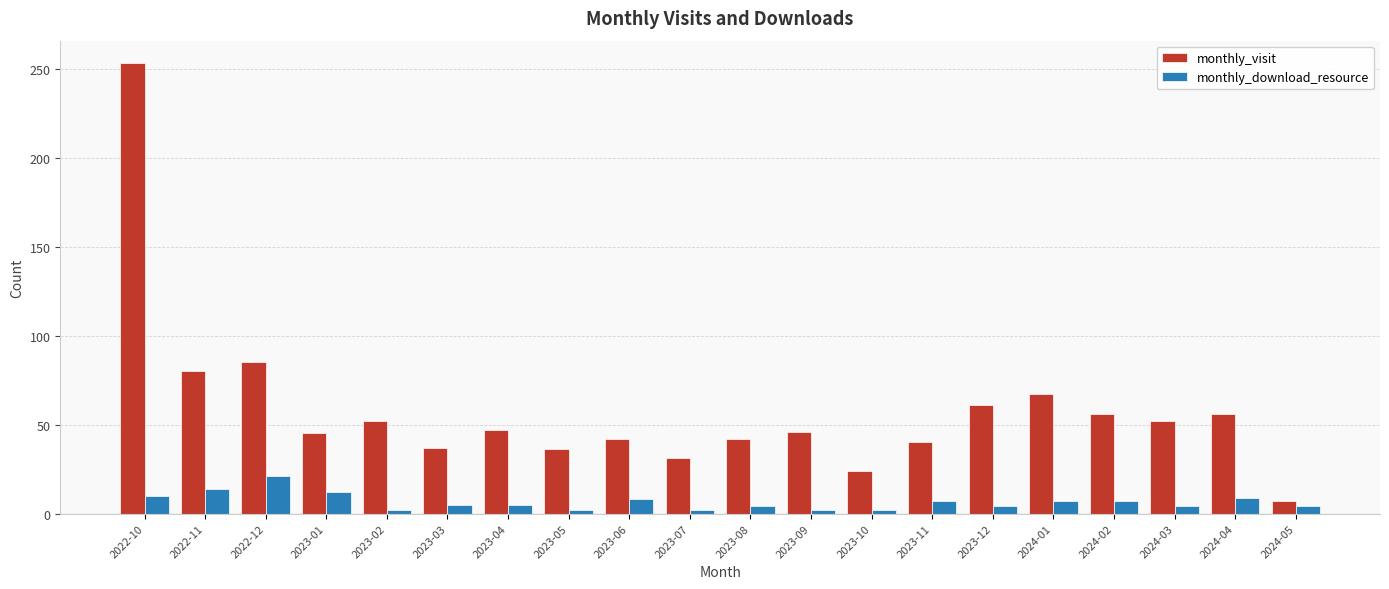

Where is monthly_visit nearest to the value 130?

2022-12